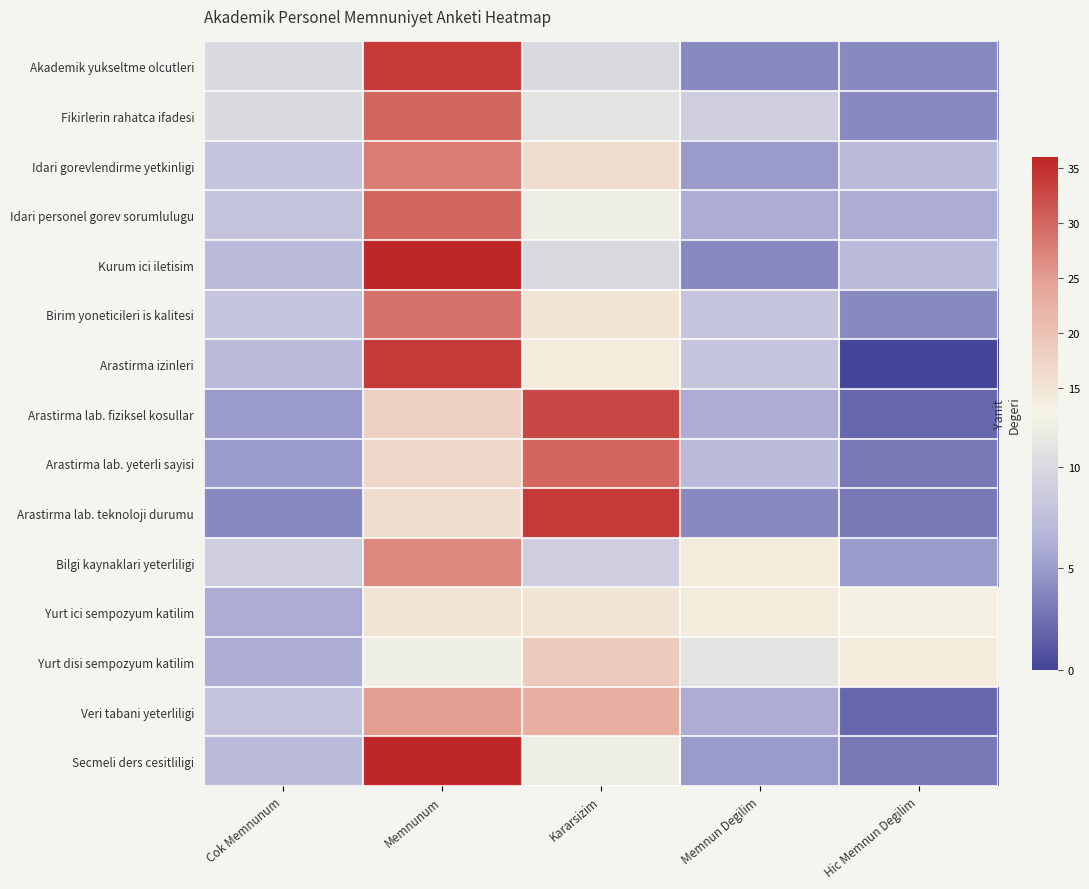

List the series in order of their peak value, lowest first.

Yurt ici sempozyum katilim, Yurt disi sempozyum katilim, Veri tabani yeterliligi, Bilgi kaynaklari yeterliligi, Idari gorevlendirme yetkinligi, Birim yoneticileri is kalitesi, Fikirlerin rahatca ifadesi, Idari personel gorev sorumlulugu, Arastirma lab. yeterli sayisi, Arastirma lab. fiziksel kosullar, Akademik yukseltme olcutleri, Arastirma izinleri, Arastirma lab. teknoloji durumu, Kurum ici iletisim, Secmeli ders cesitliligi